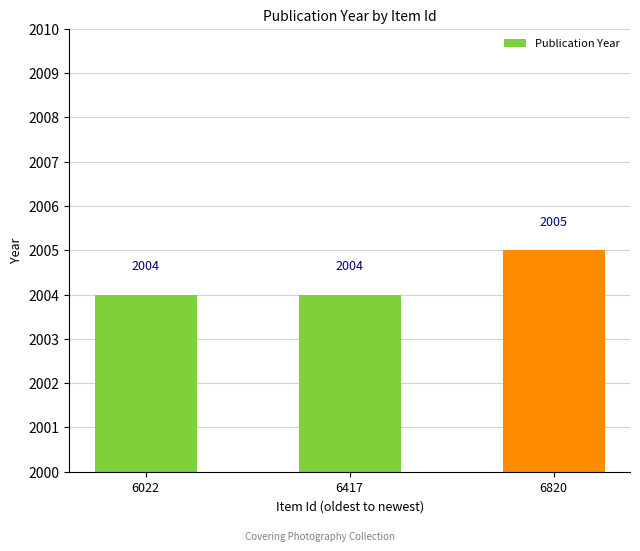

Reading left to right, extract all data points from this chart.

2004	2004	2005